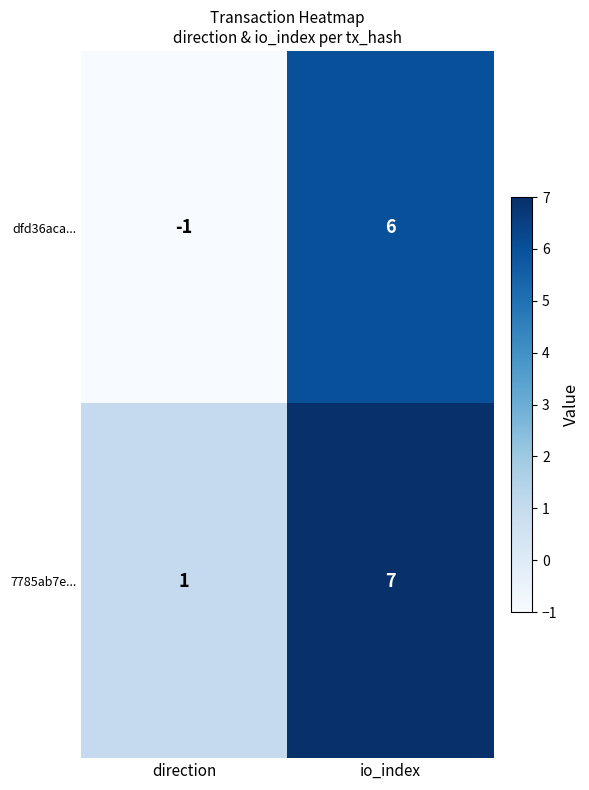

What is the maximum value shown in the chart?

7